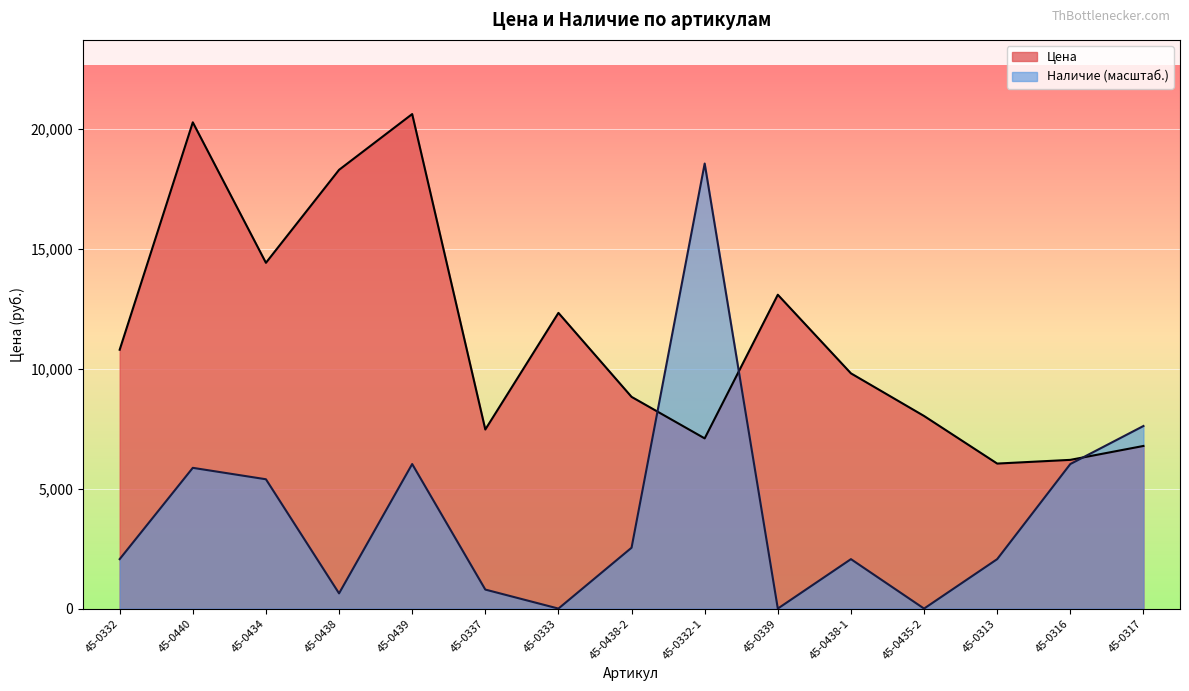

Which label corresponds to the largest value in the chart?

45-0439